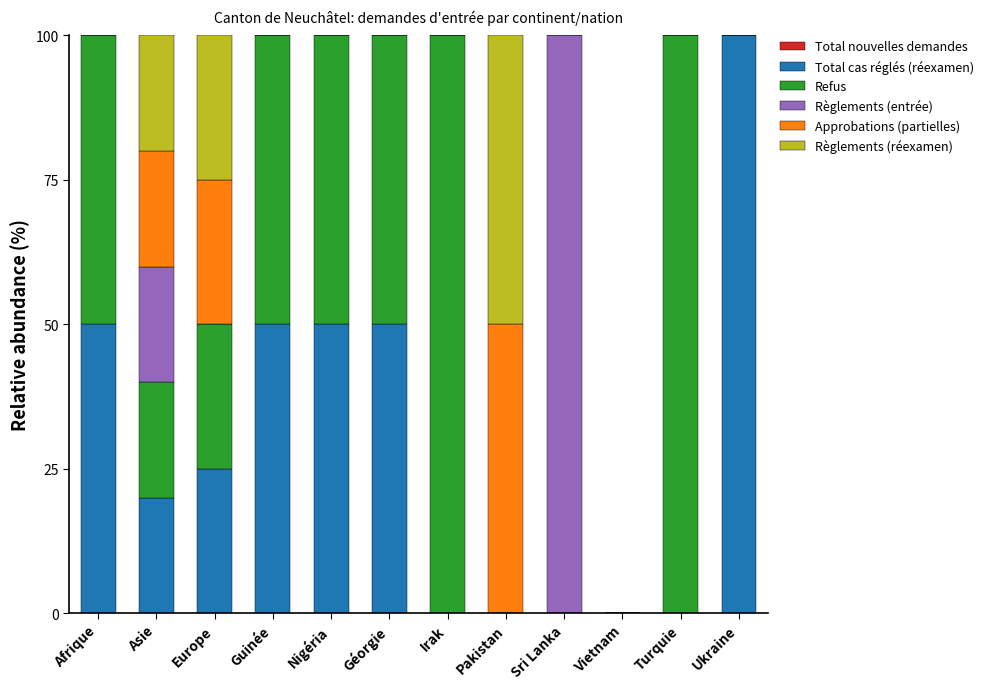

What is the total value across all series at Irak?

100